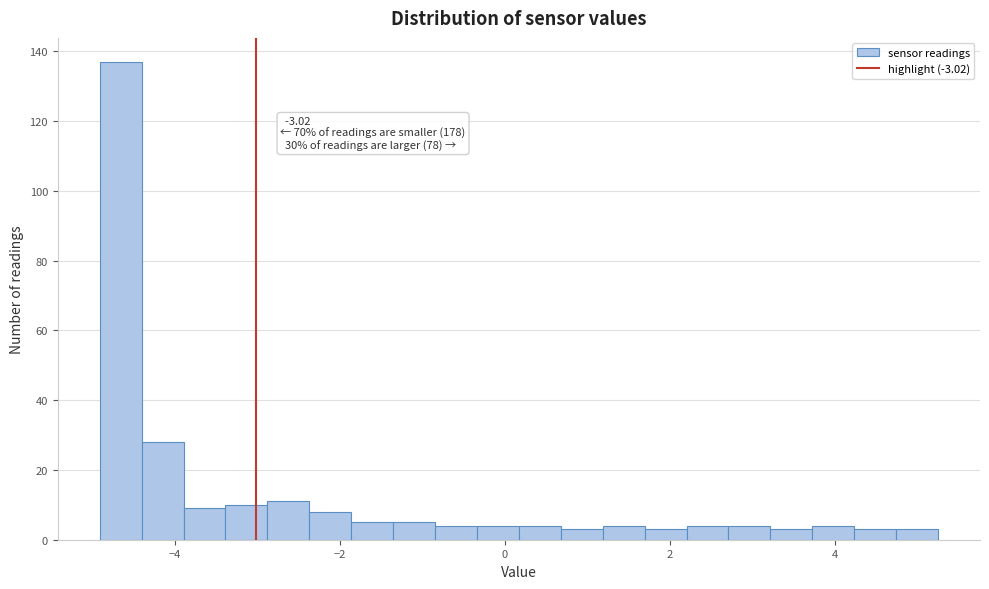

Around what value on the x-axis is the tallest bar? Give the approximate position of its centre, as read against the axis.

-4.6